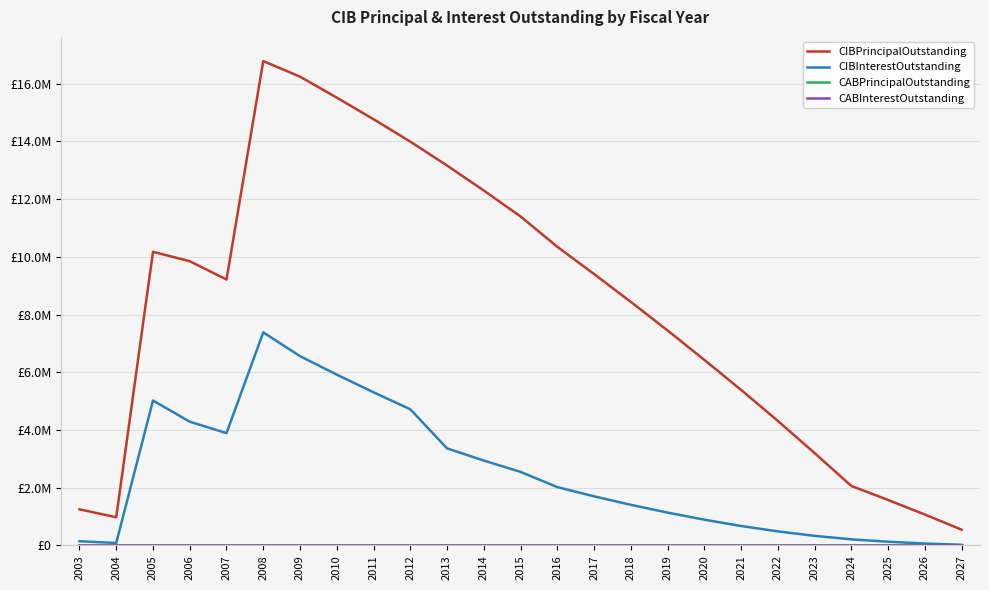

What is the total value across all series at 2003?

1394718.8